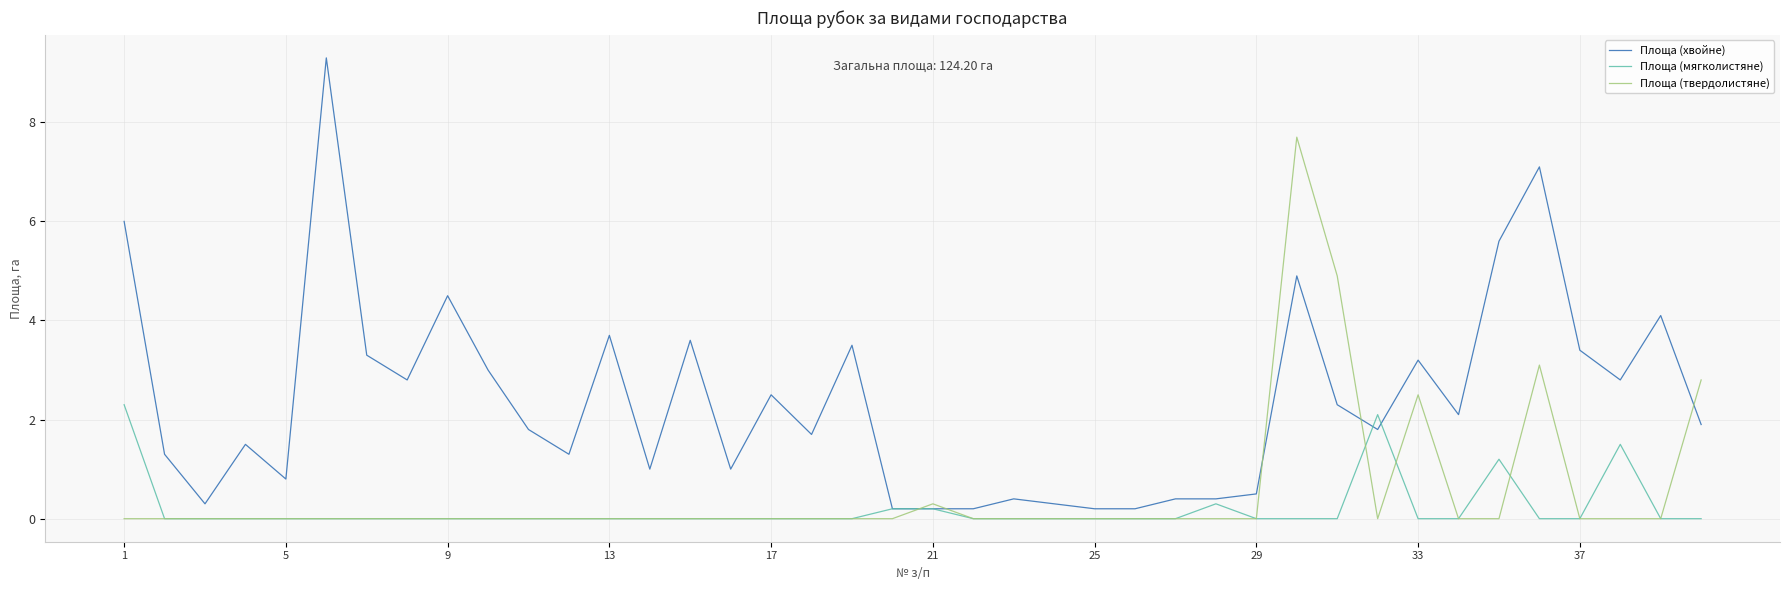

Which series has the widest spread of values?

Площа (хвойне)